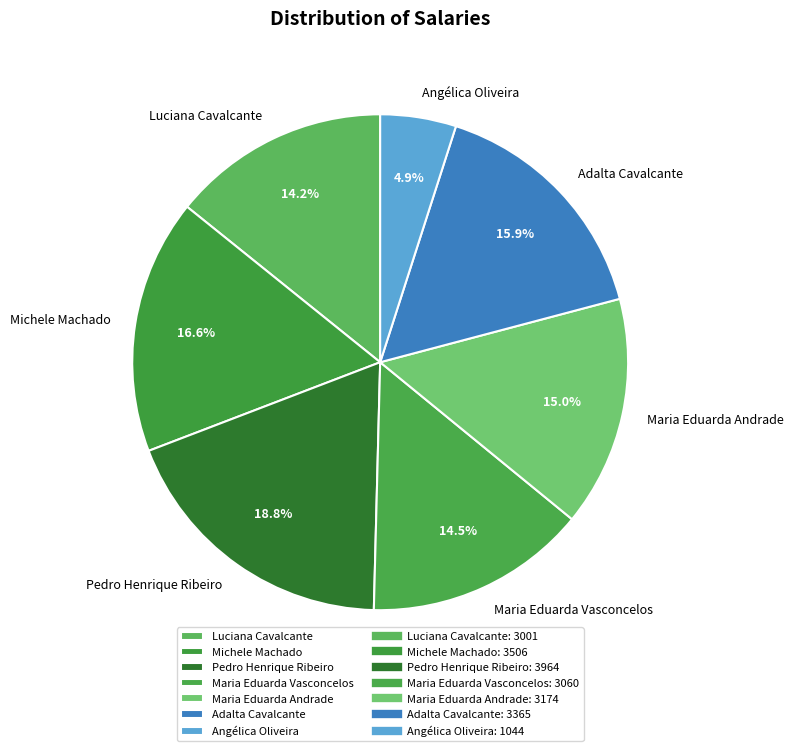

Is it true that Michele Machado is 29% of the pie?

False